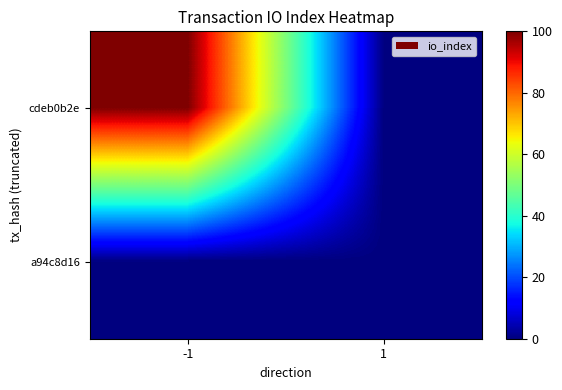

How many series are shown in this chart?

2